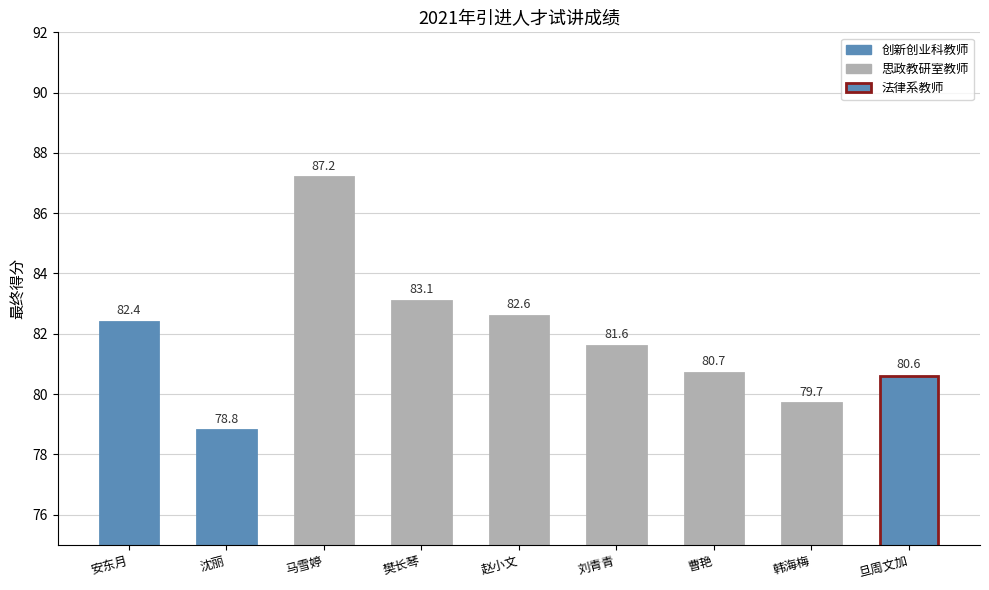

What is the change in value from 赵小文 to 韩海梅?

-2.9